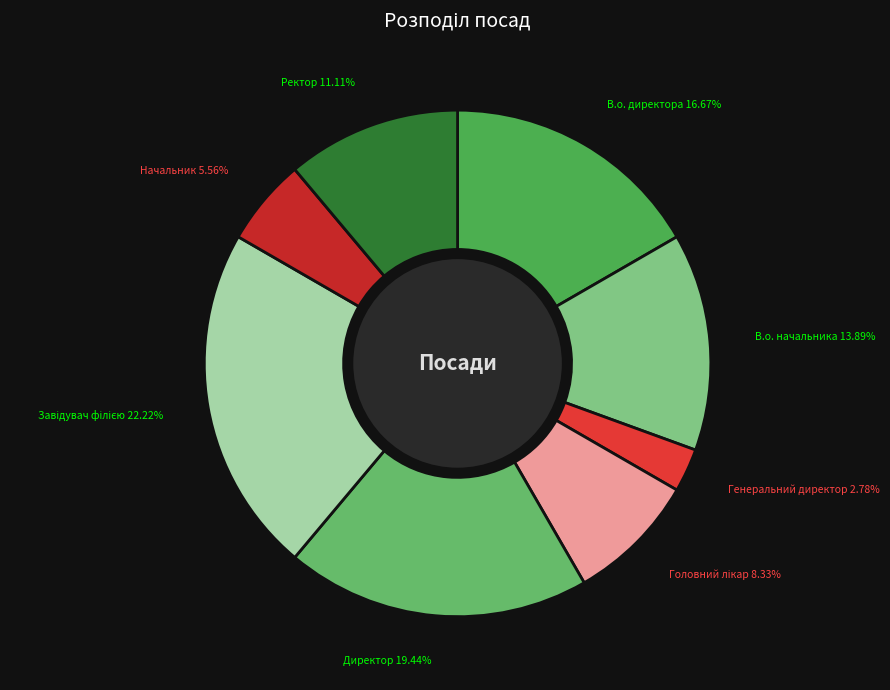

How many slices are in this pie chart?

8